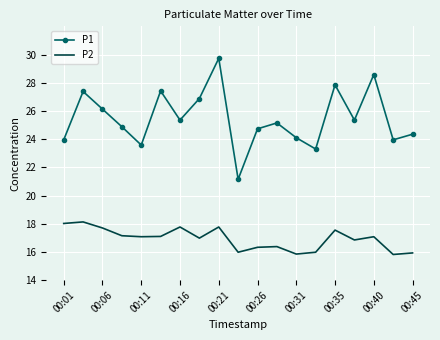

What is the difference between the second highest and minimum values in the P1 series?

7.4